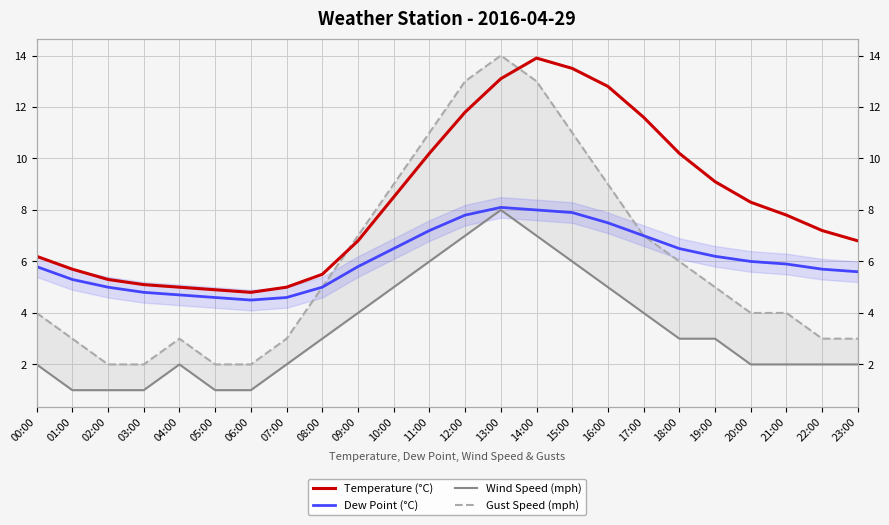

What is the minimum value for Gust Speed (mph)?

2.0